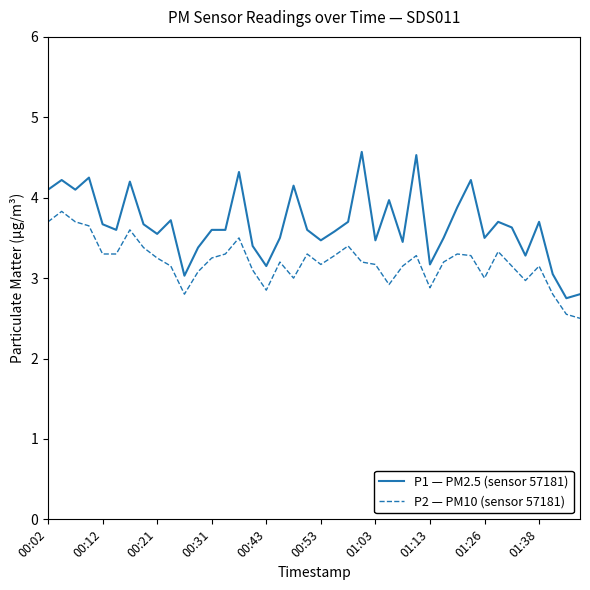

What is the highest value of the P2 — PM10 (sensor 57181) series?

3.8